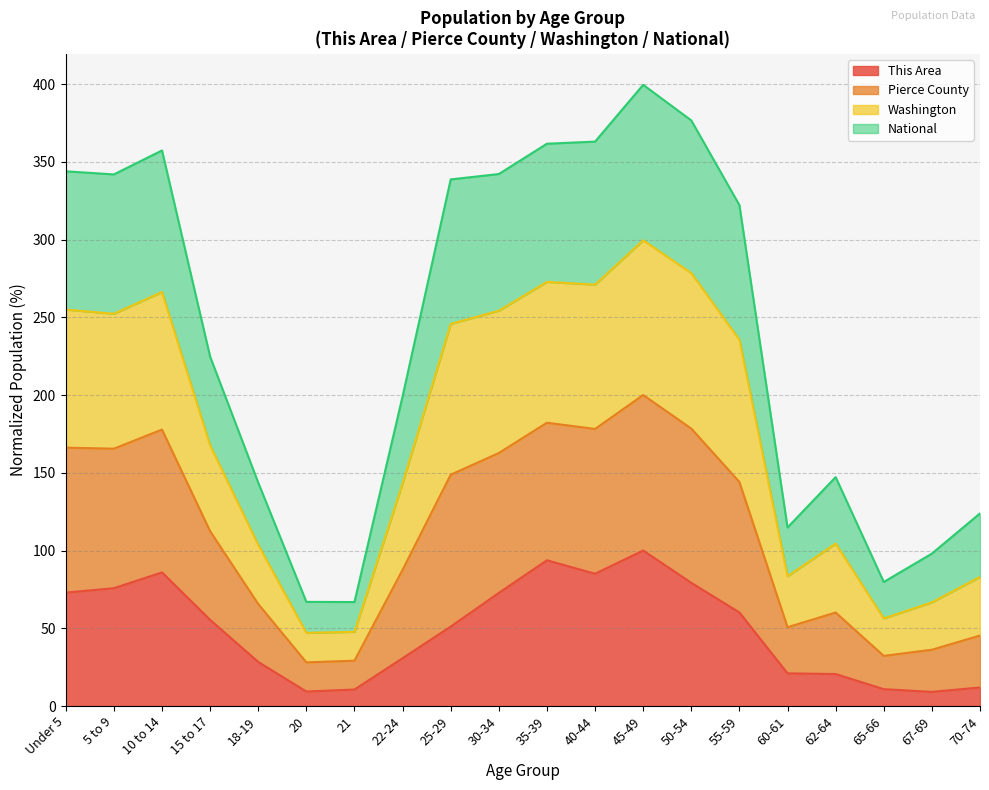

How many categories are shown in the chart?

20